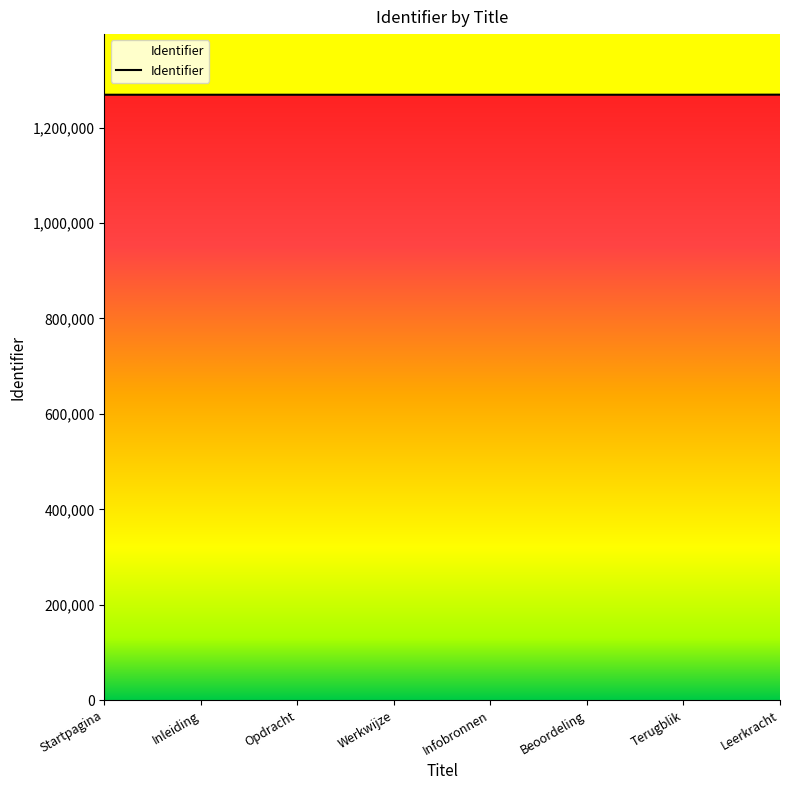

The value at Leerkracht is 1269050. True or false?

True